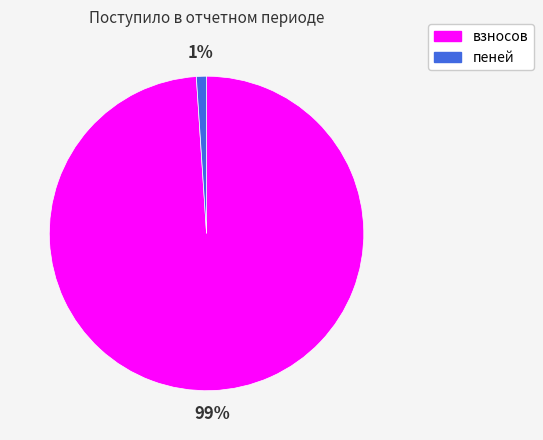

Is it true that пеней is 15% of the pie?

False